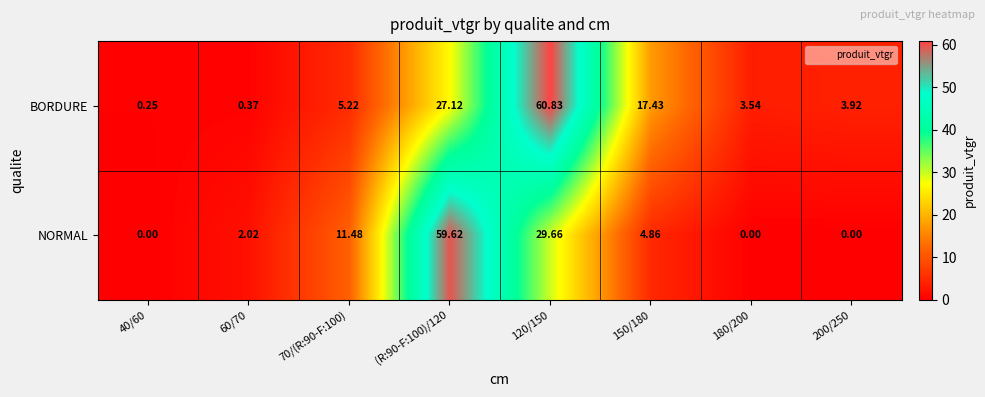

How many data points in NORMAL are above 4?

4